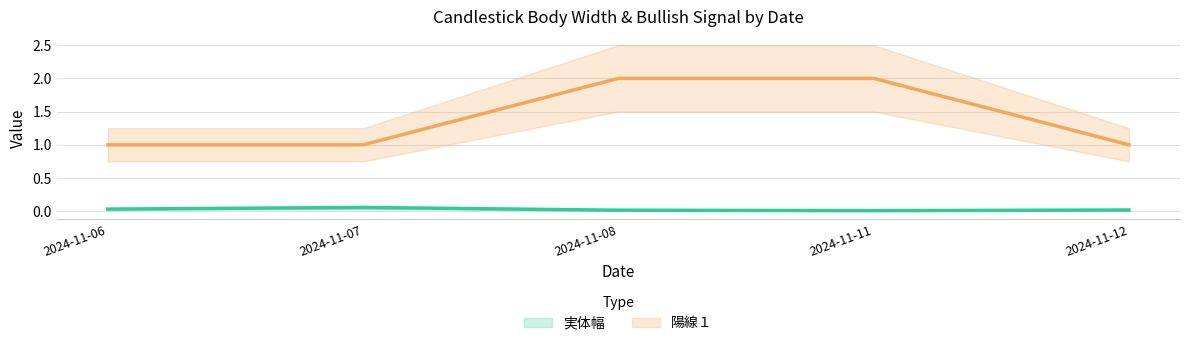

At how many categories does at least one series exceed 1?

2